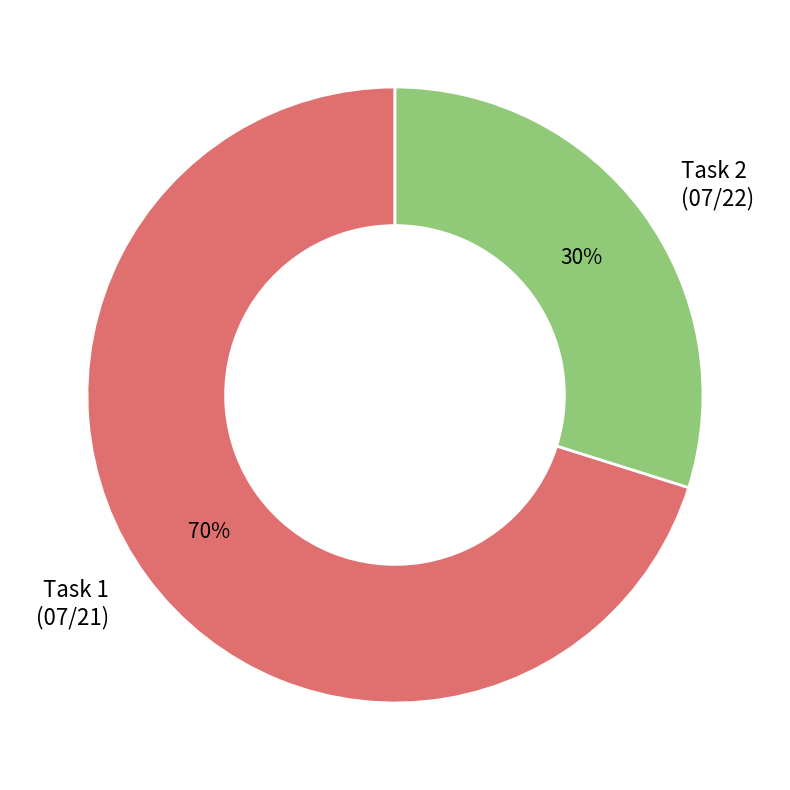

Is the sum of Task 1 (07/21) and Task 2 (07/22) greater than half?

Yes